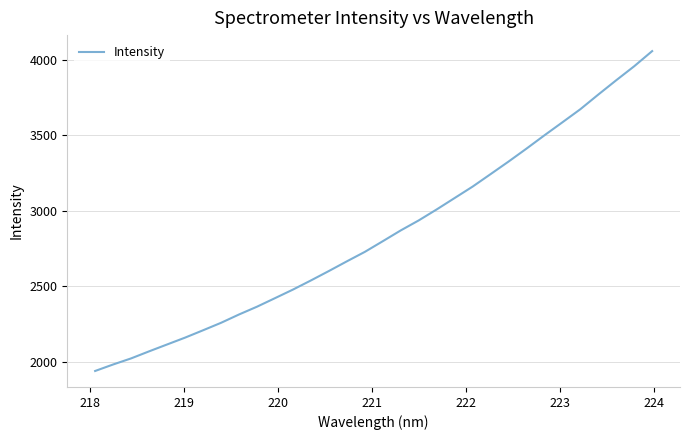

What is the greatest value displayed?

4056.6